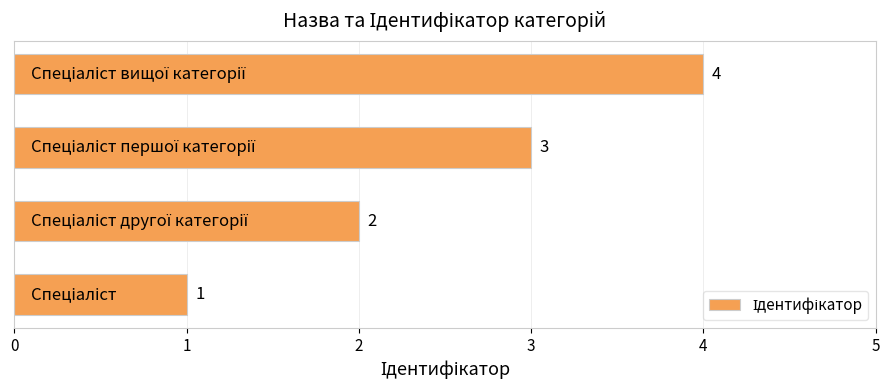

What is the maximum value shown in the chart?

4